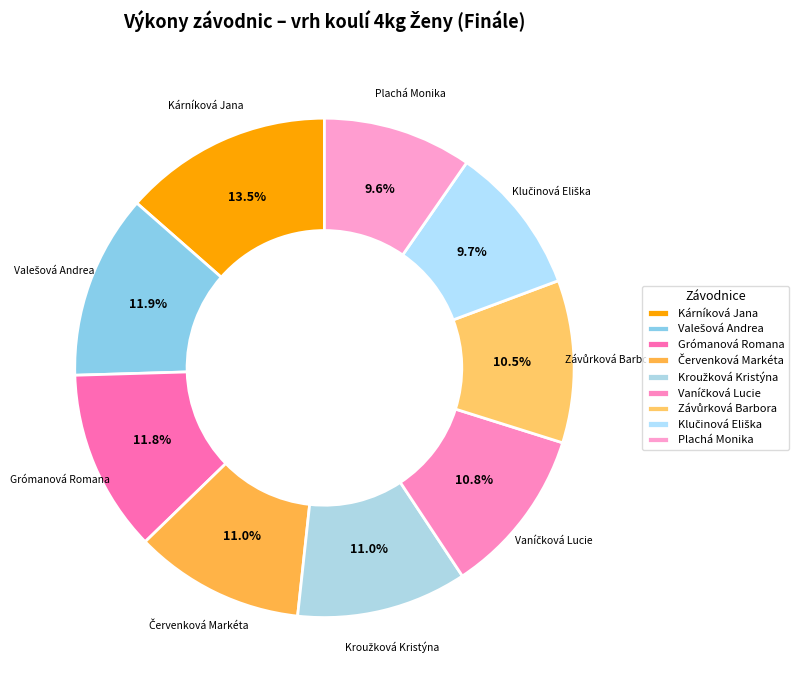

To the nearest percent, what is the difference between the largest and smallest slice percentages?

4%